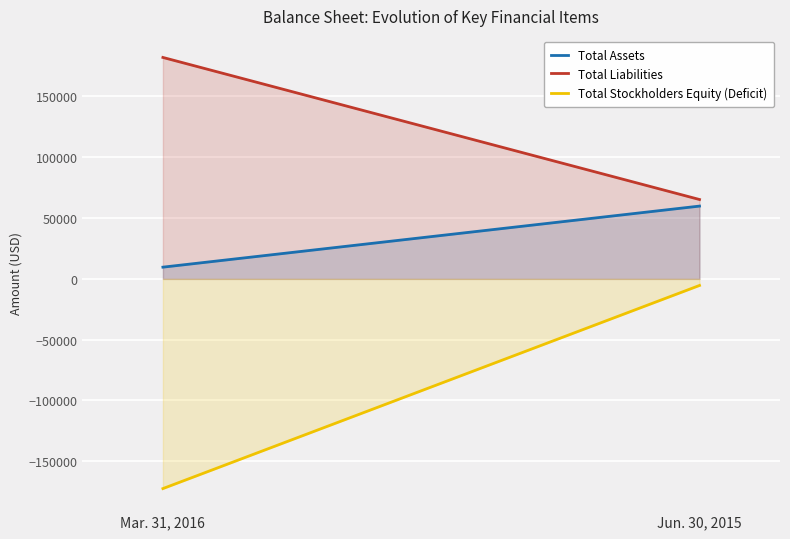

At Mar. 31, 2016, list the series in order from largest to smallest.

Total Liabilities, Total Assets, Total Stockholders Equity (Deficit)